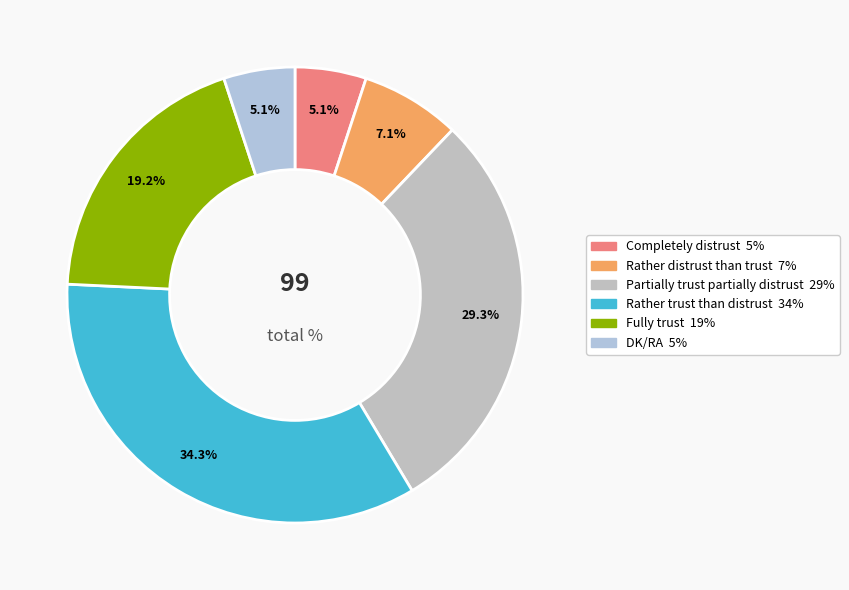

How many segments does this pie chart have?

6